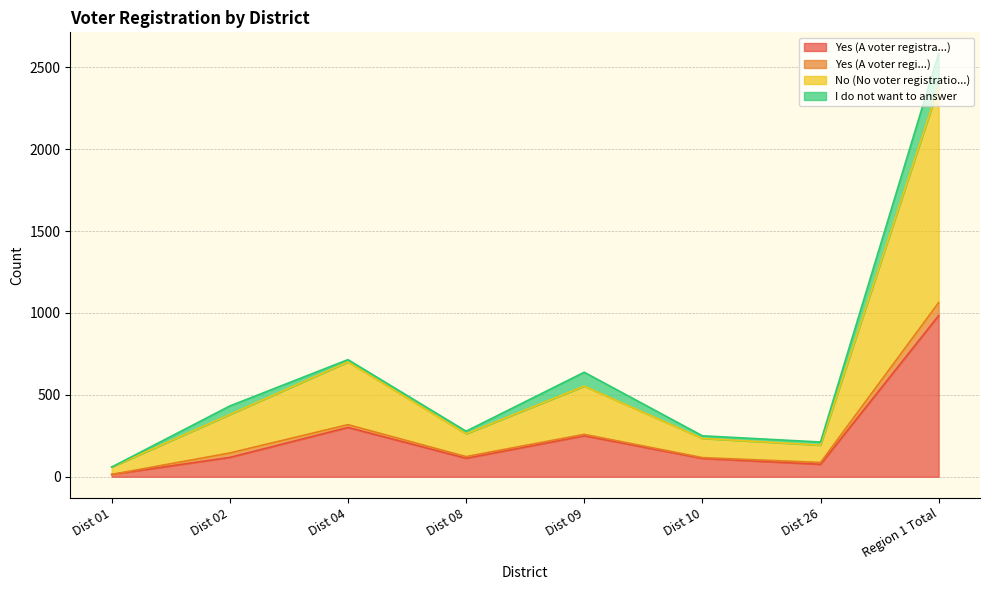

What is the maximum value for Yes (A voter registra...)?

984